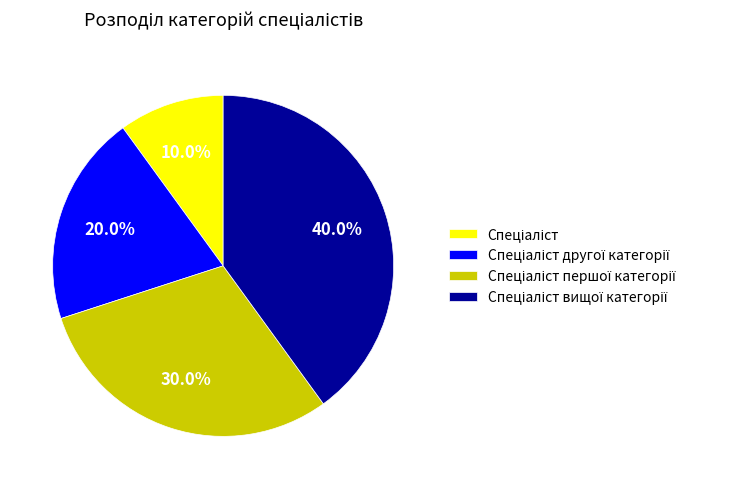

Is there a majority slice in this chart?

No